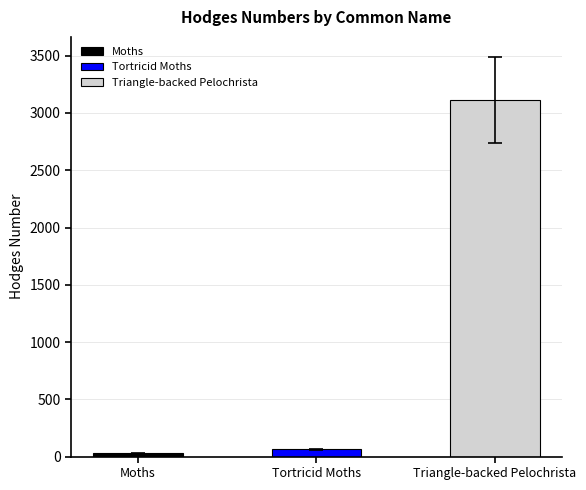

Which label corresponds to the smallest value in the chart?

Moths